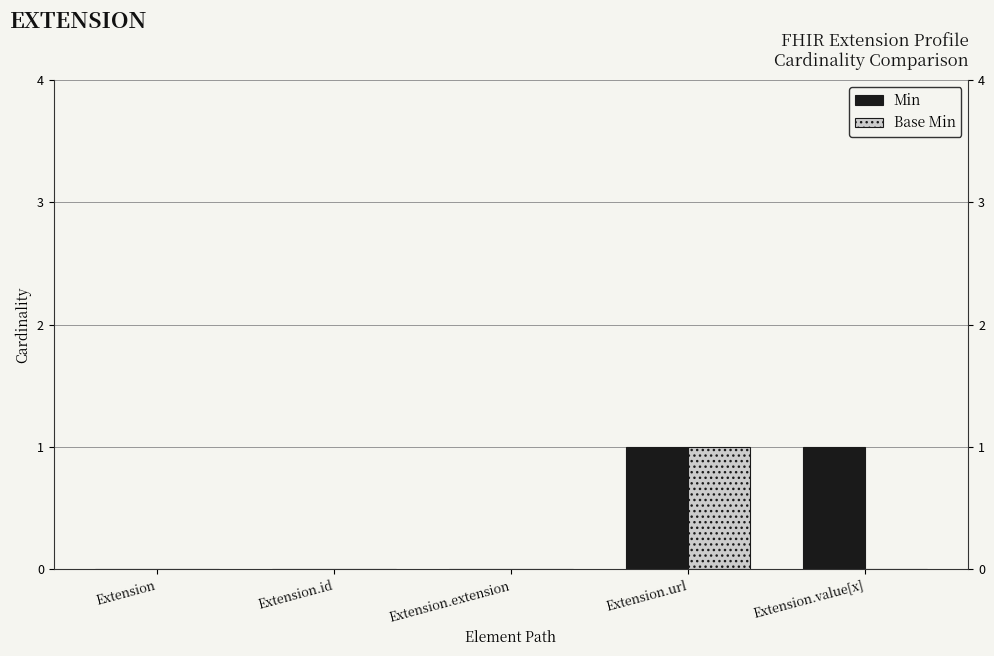

The Base Min series shows 0 at Extension. True or false?

True